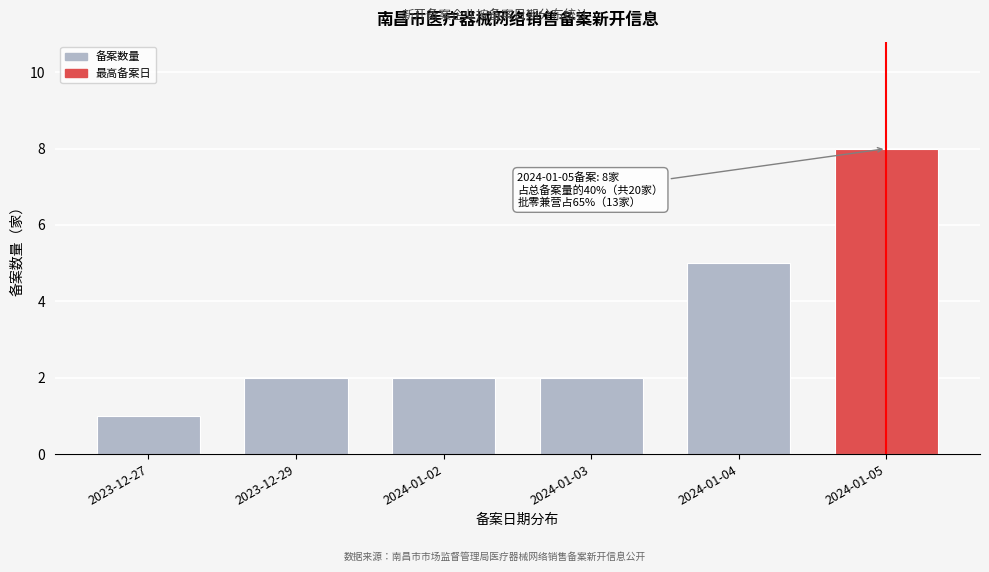

Reading left to right, extract all data points from this chart.

2023-12-27=1	2023-12-29=2	2024-01-02=2	2024-01-03=2	2024-01-04=5	2024-01-05=8